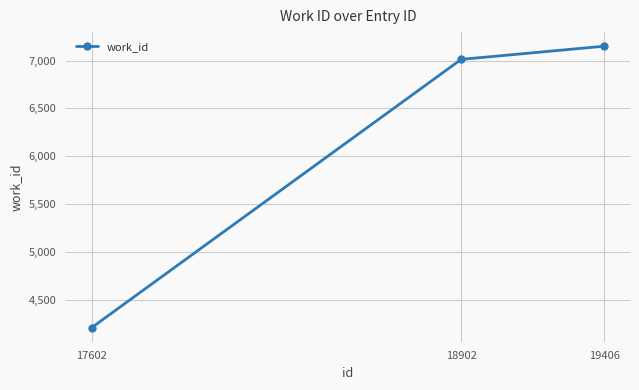

Reading left to right, list all the values displayed in this chart.

17602=4208	18902=7012	19406=7150